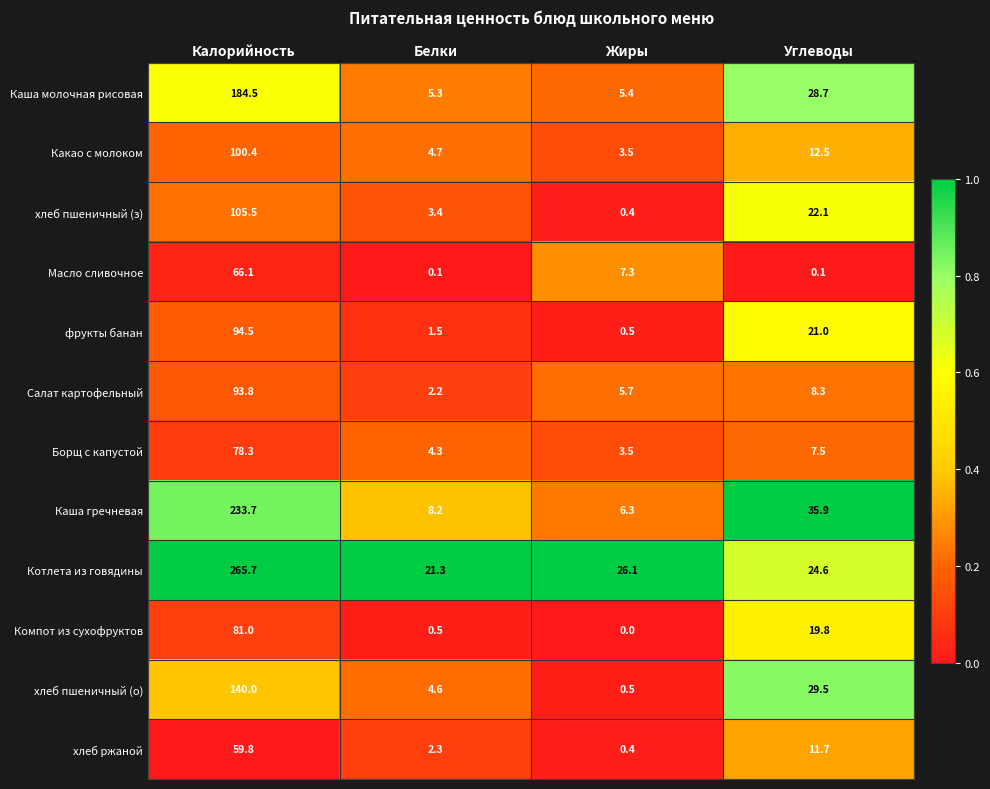

Which category has the lowest value across all series?

Жиры